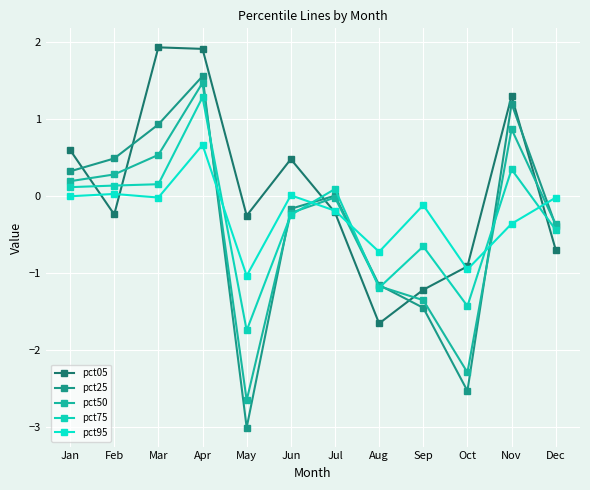

Reading left to right, list all the values displayed in this chart.

pct05: Jan=0.6	Feb=-0.2	Mar=1.9	Apr=1.9	May=-0.3	Jun=0.5	Jul=-0.2	Aug=-1.7	Sep=-1.2	Oct=-0.9	Nov=1.3	Dec=-0.7
pct25: Jan=0.3	Feb=0.5	Mar=0.9	Apr=1.6	May=-3.0	Jun=-0.2	Jul=0.0	Aug=-1.2	Sep=-1.4	Oct=-2.5	Nov=1.2	Dec=-0.4
pct50: Jan=0.2	Feb=0.3	Mar=0.5	Apr=1.5	May=-2.7	Jun=-0.2	Jul=-0.0	Aug=-1.2	Sep=-1.3	Oct=-2.3	Nov=0.9	Dec=-0.4
pct75: Jan=0.1	Feb=0.1	Mar=0.2	Apr=1.3	May=-1.7	Jun=-0.2	Jul=0.1	Aug=-1.2	Sep=-0.7	Oct=-1.4	Nov=0.4	Dec=-0.4
pct95: Jan=0.0	Feb=0.0	Mar=-0.0	Apr=0.7	May=-1.0	Jun=0.0	Jul=-0.2	Aug=-0.7	Sep=-0.1	Oct=-0.9	Nov=-0.4	Dec=-0.0